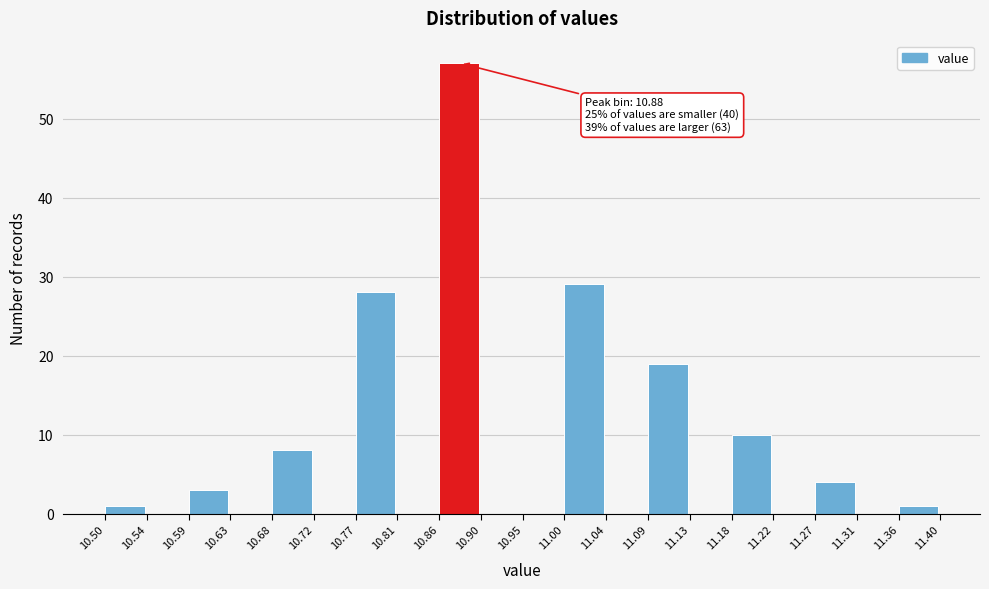

Which range on the x-axis has the tallest bar?

10.86 to 10.90